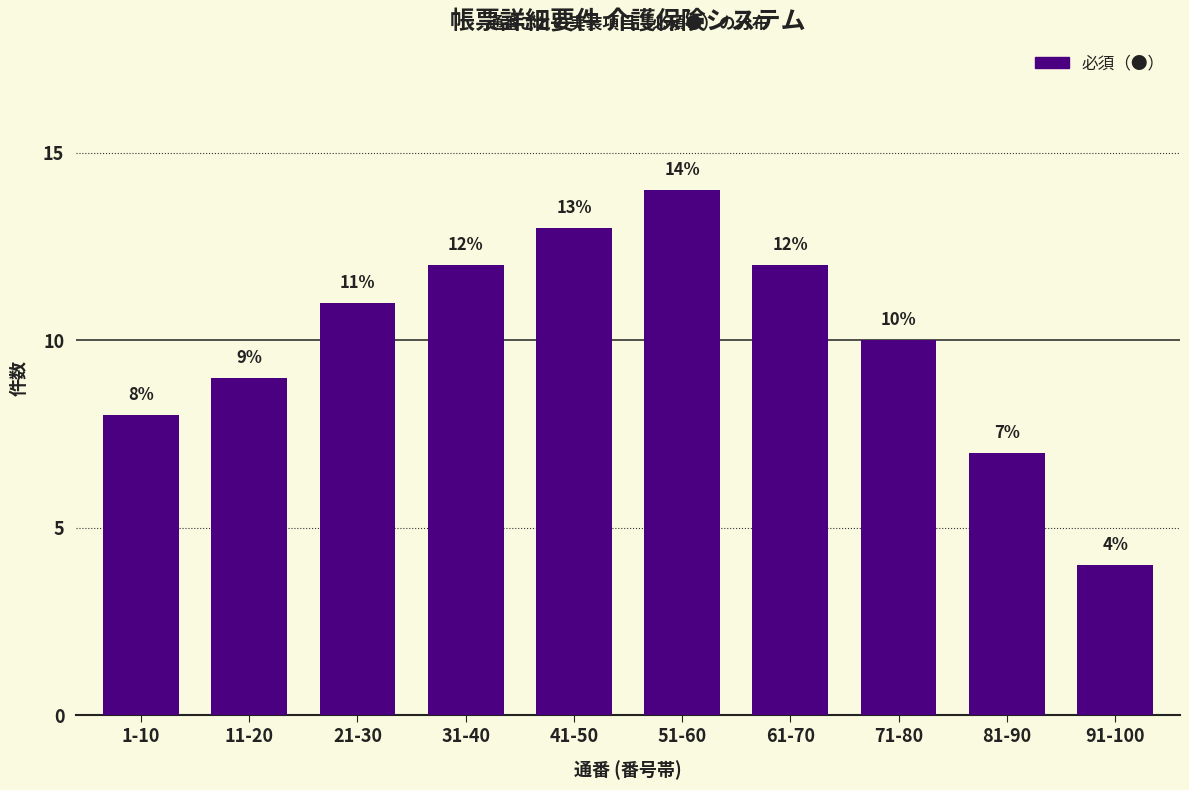

Reading left to right, extract all data points from this chart.

1-10=8	11-20=9	21-30=11	31-40=12	41-50=13	51-60=14	61-70=12	71-80=10	81-90=7	91-100=4